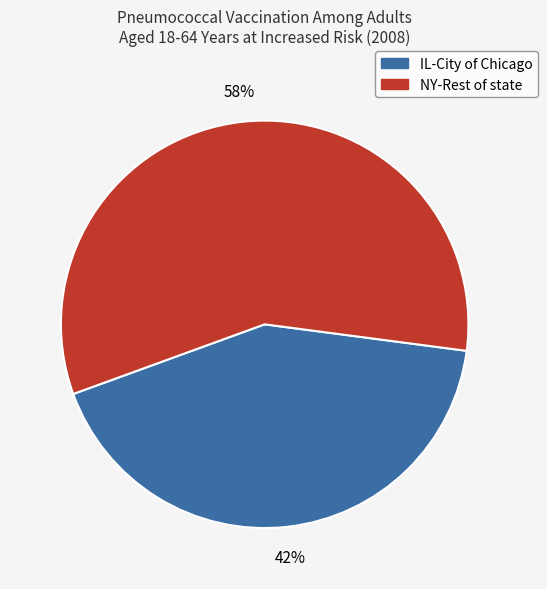

To the nearest percent, what is the average slice percentage?

50%